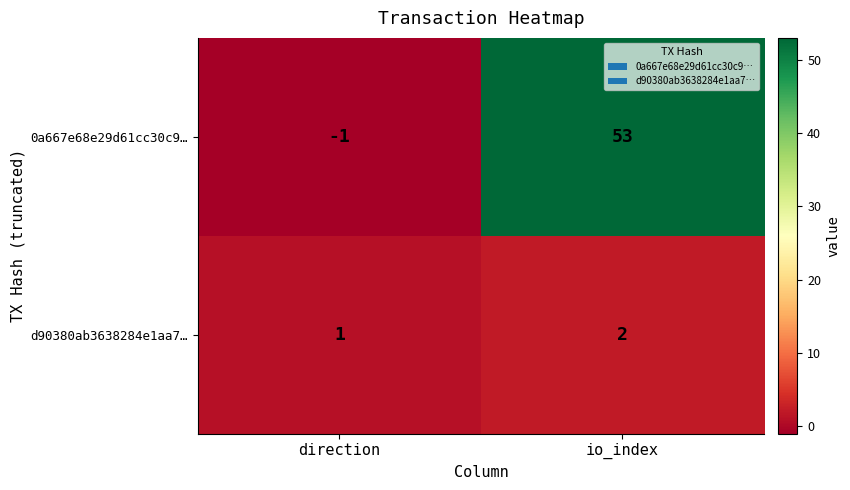

How many data points in 0a667e68e29d61cc30c9… are less than 53?

1